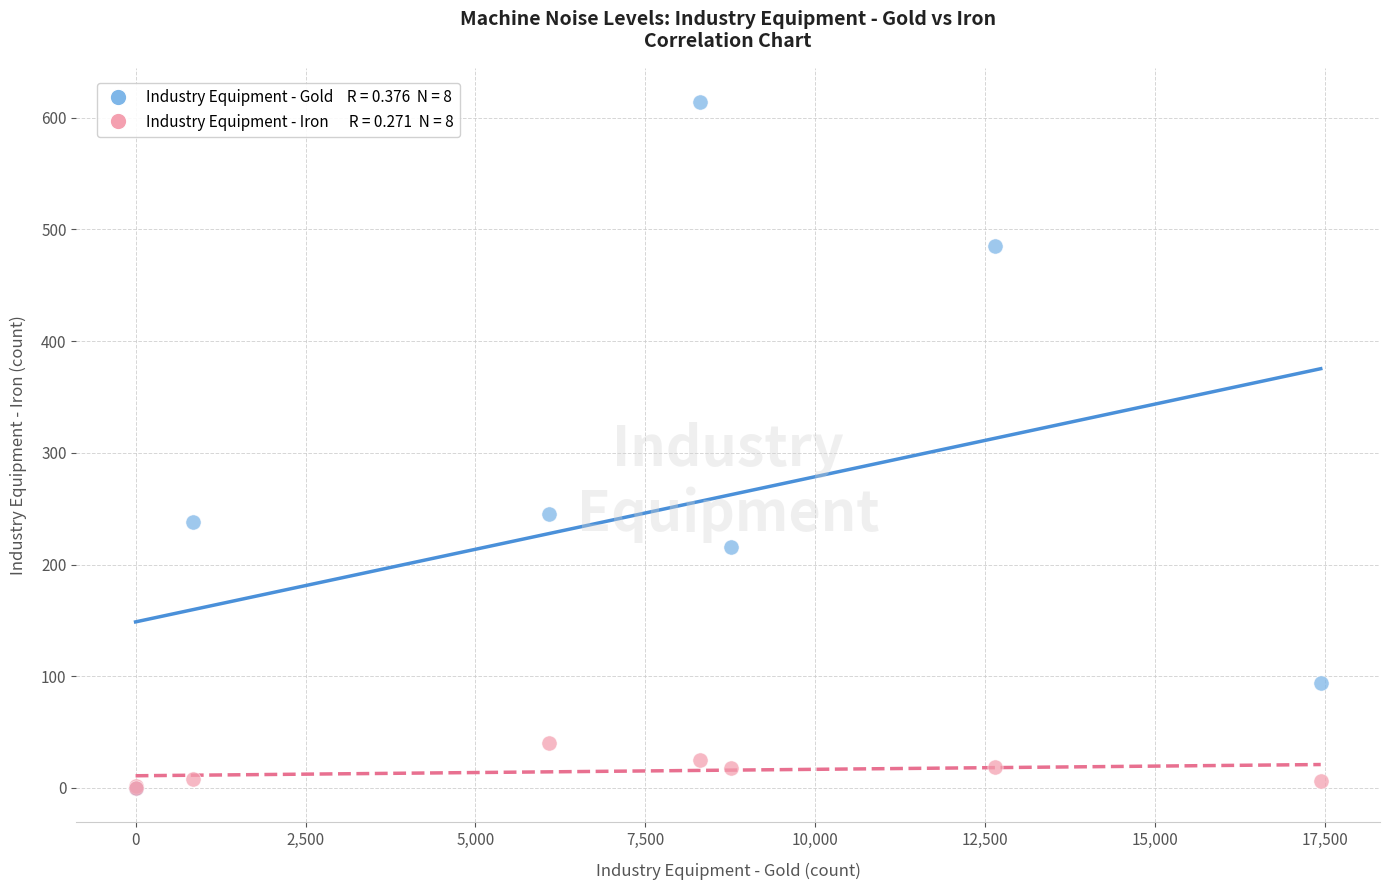

Across all series, what Y value is closest to 307?

245